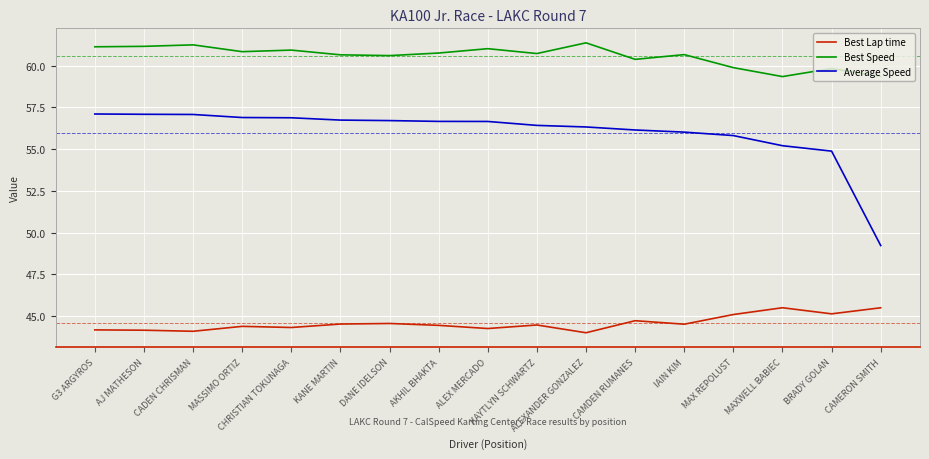

True or false: Average Speed and Best Lap time intersect in this chart.

False